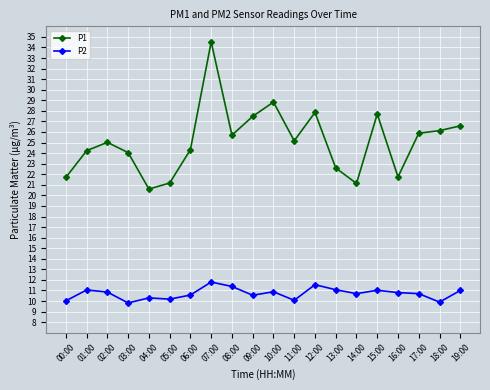

Which series has the widest spread of values?

P1